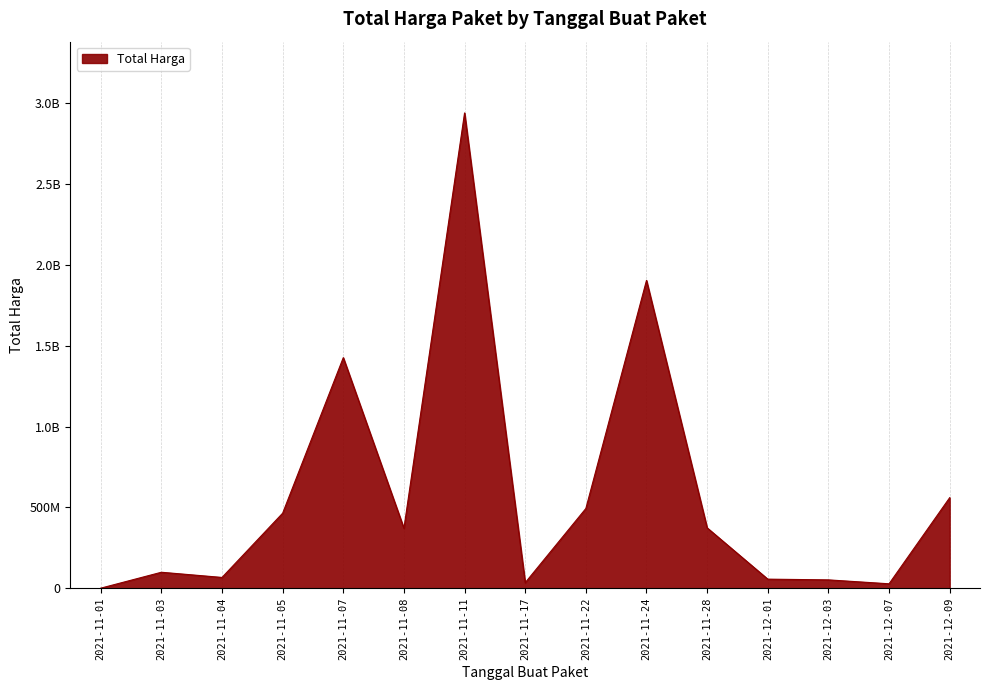

What is the sum of the values at 2021-12-09 and 2021-11-07?

1985838900